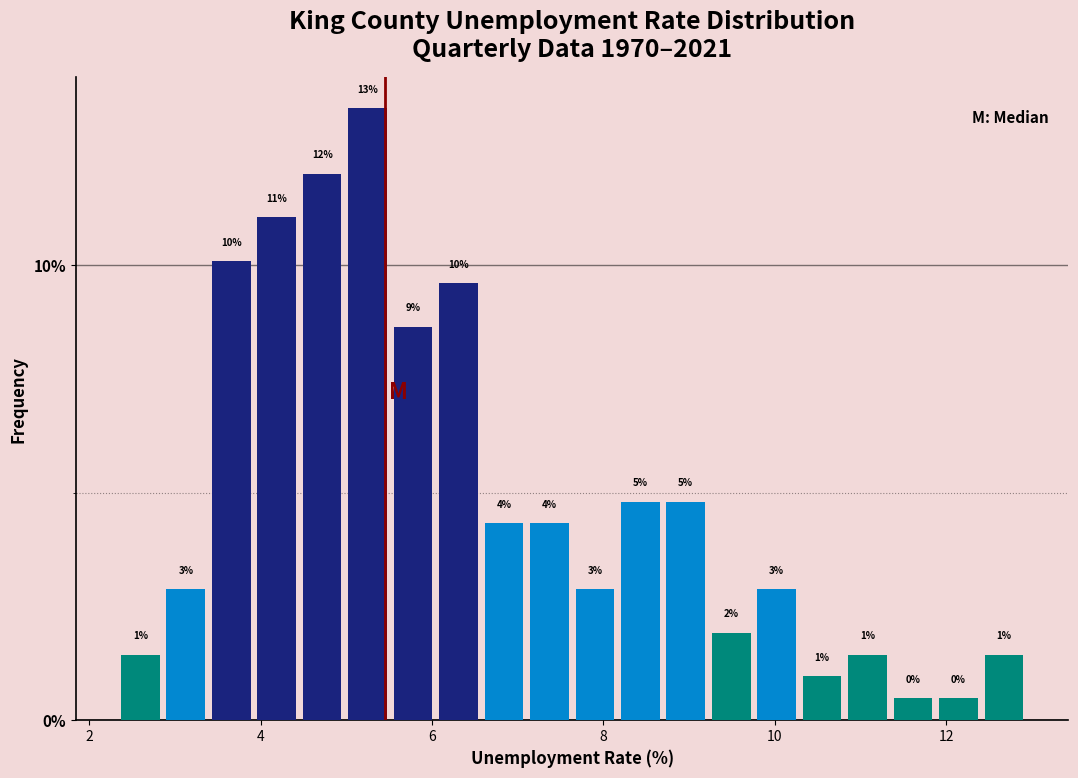

Read against the x-axis, roughly where is the centre of the tallest bar?

5.2